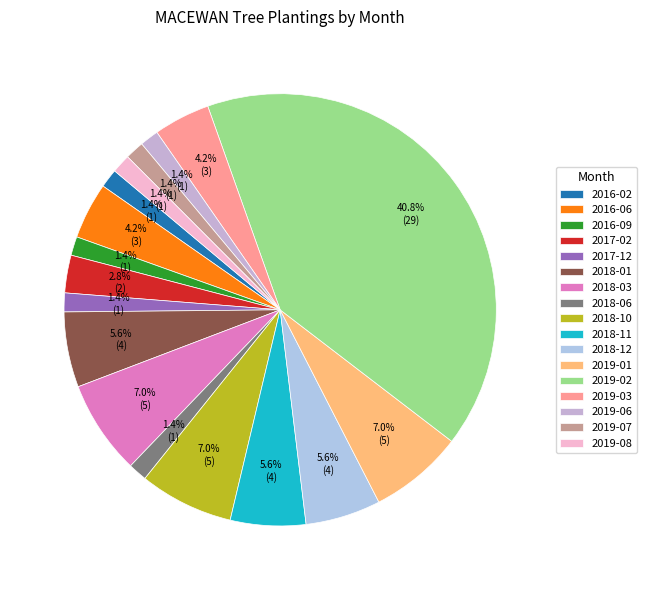

Approximately how many times larger is the value at 2018-03 compared to 2019-08?

5.0